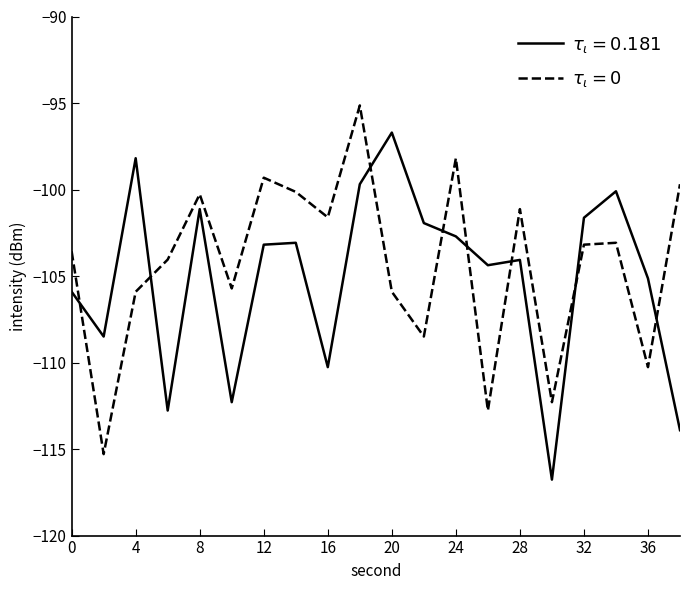

What is the greatest value displayed?

-95.1